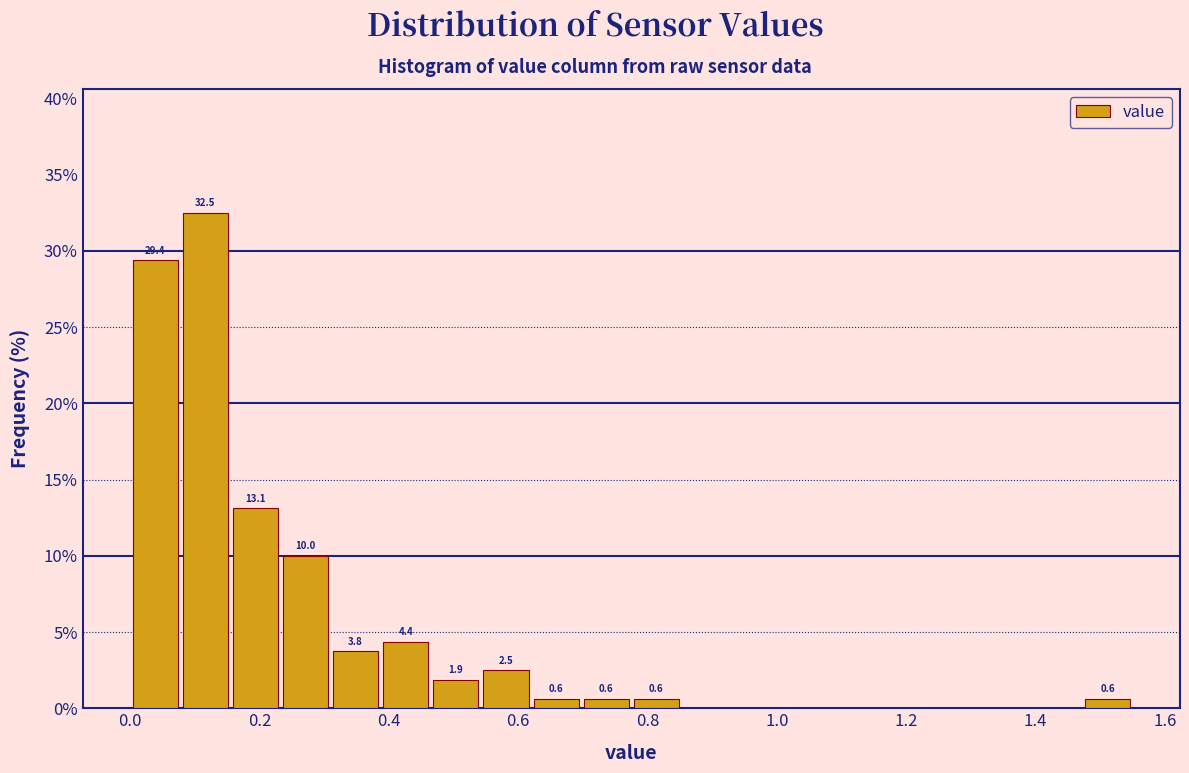

Around what value on the x-axis is the tallest bar? Give the approximate position of its centre, as read against the axis.

0.12